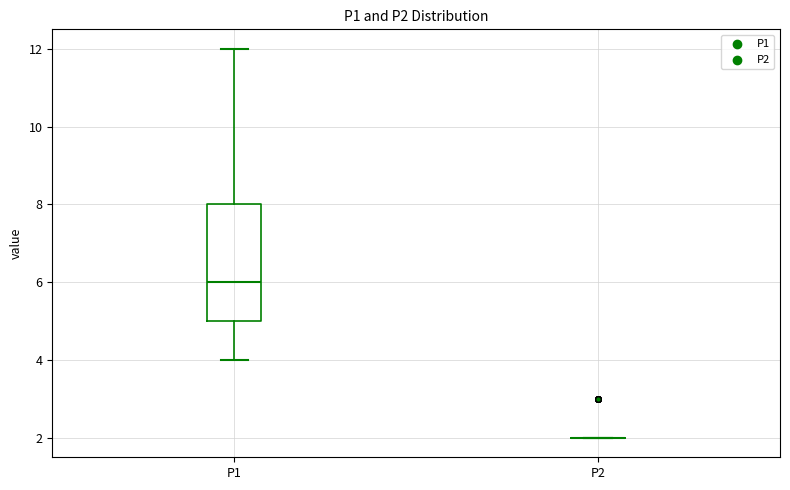

Reading left to right, read every box against the y-axis: the position of its median line, the range the box covers, and the ends of its whiskers. The values are not printed on the chart, so give them approximately, as read against the axis.

P1: median 6, box 5 to 8, whiskers 4 to 12
P2: box collapsed to a line at 2, whiskers 2 to 2